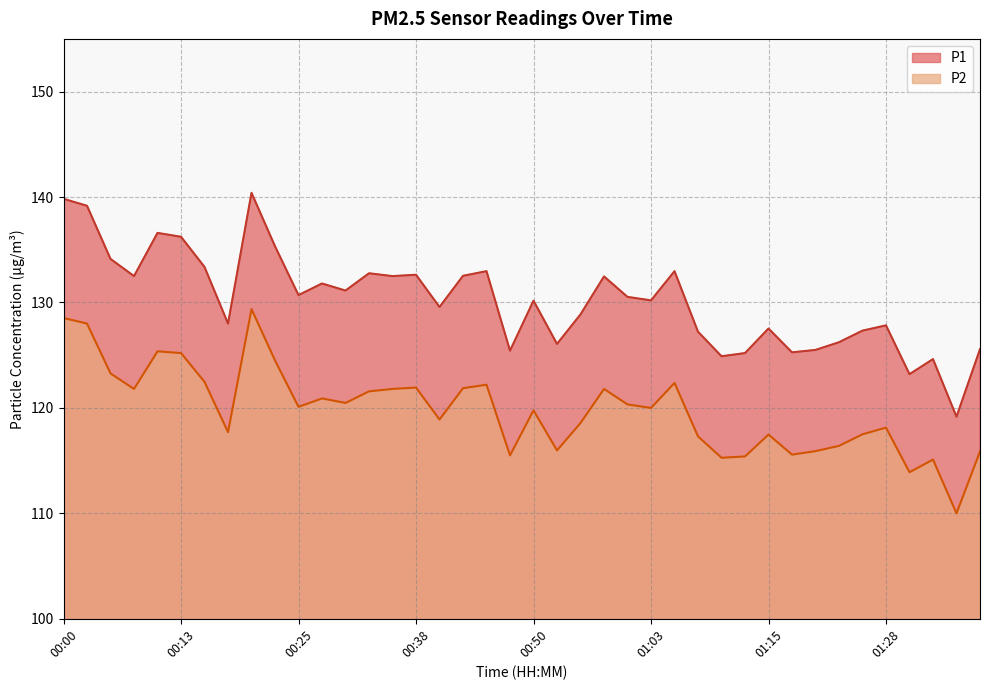

Reading left to right, transcribe all the data shown in this chart.

P1: 00:00=139.8	00:03=139.2	00:05=134.1	00:08=132.5	00:10=136.6	00:13=136.2	00:15=133.4	00:18=128.0	00:20=140.4	00:23=135.3	00:25=130.7	00:28=131.8	00:30=131.1	00:33=132.8	00:35=132.5	00:38=132.6	00:40=129.6	00:43=132.5	00:45=133.0	00:48=125.4	00:50=130.2	00:53=126.1	00:55=128.9	00:58=132.5	01:00=130.5	01:03=130.2	01:05=133.0	01:08=127.2	01:10=124.9	01:13=125.2	01:15=127.5	01:18=125.3	01:20=125.5	01:23=126.2	01:25=127.3	01:28=127.8	01:30=123.2	01:33=124.6	01:35=119.2	01:38=125.6
P2: 00:00=128.5	00:03=128.0	00:05=123.3	00:08=121.8	00:10=125.4	00:13=125.2	00:15=122.5	00:18=117.7	00:20=129.4	00:23=124.5	00:25=120.1	00:28=120.9	00:30=120.5	00:33=121.6	00:35=121.8	00:38=121.9	00:40=118.9	00:43=121.9	00:45=122.2	00:48=115.5	00:50=119.8	00:53=116.0	00:55=118.6	00:58=121.8	01:00=120.3	01:03=120.0	01:05=122.4	01:08=117.3	01:10=115.3	01:13=115.4	01:15=117.5	01:18=115.6	01:20=115.9	01:23=116.4	01:25=117.5	01:28=118.1	01:30=113.9	01:33=115.1	01:35=110.0	01:38=115.9